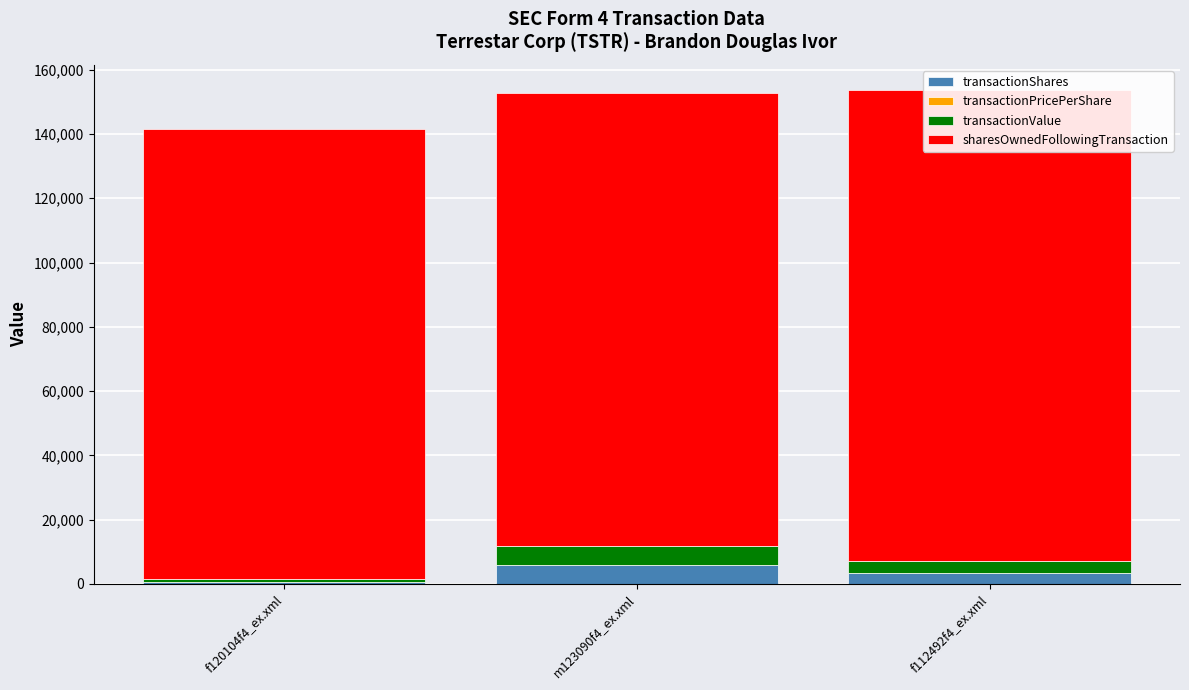

Which label corresponds to the largest value in the chart?

f112492f4_ex.xml